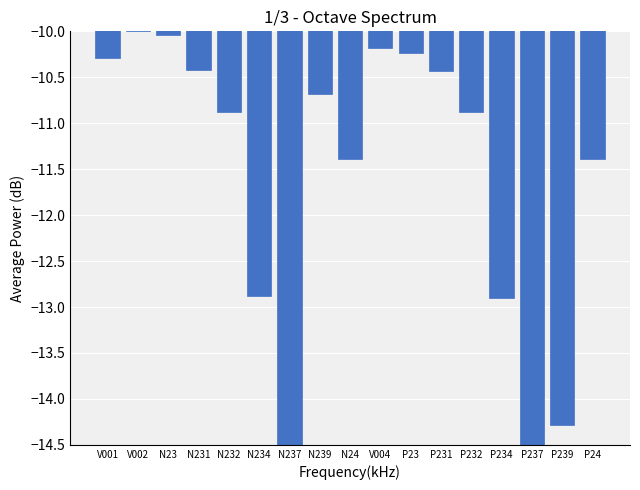

Reading right to left, list all the values displayed in this chart.

P24=-11.4	P239=-14.3	P237=-14.5	P234=-12.9	P232=-10.9	P231=-10.4	P23=-10.2	V004=-10.2	N24=-11.4	N239=-10.7	N237=-14.5	N234=-12.9	N232=-10.9	N231=-10.4	N23=-10.0	V002=-10.0	V001=-10.3